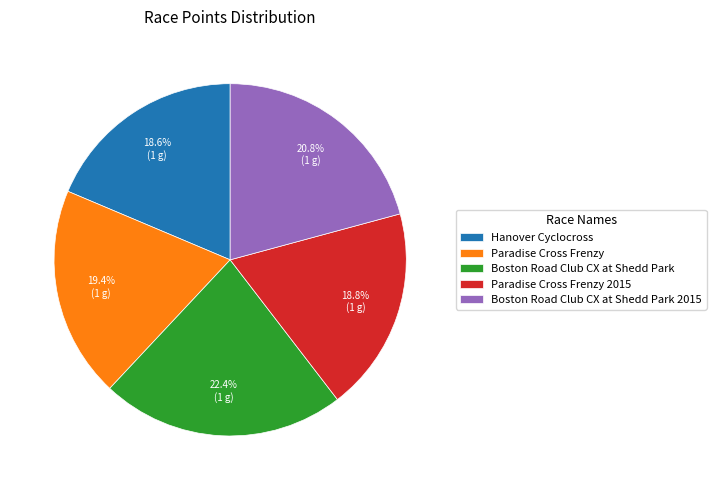

Does Paradise Cross Frenzy account for over 50% of the chart?

No